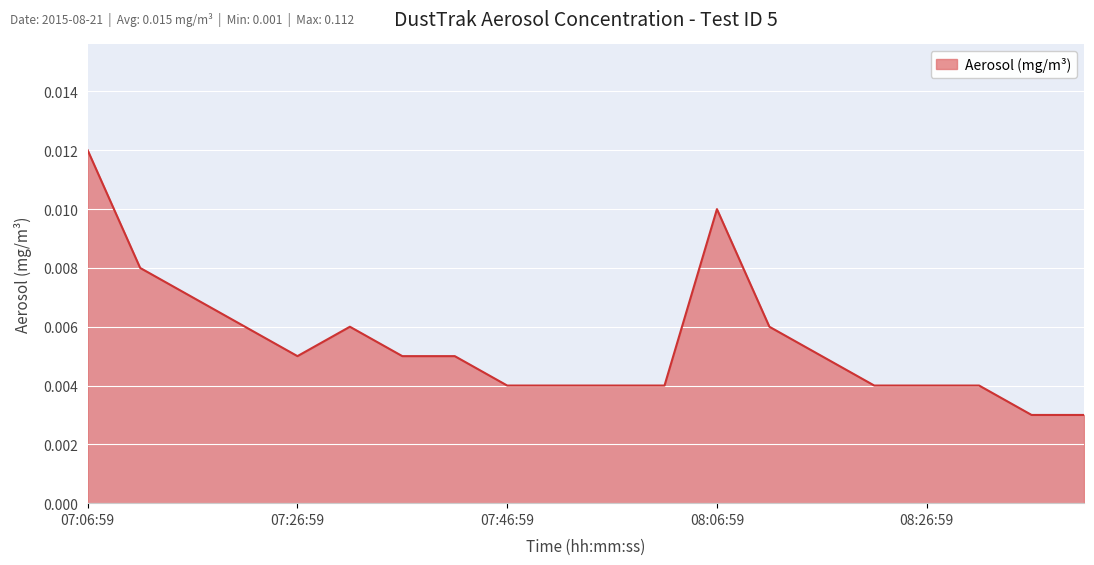

Does the chart display data point markers on the line(s)?

No